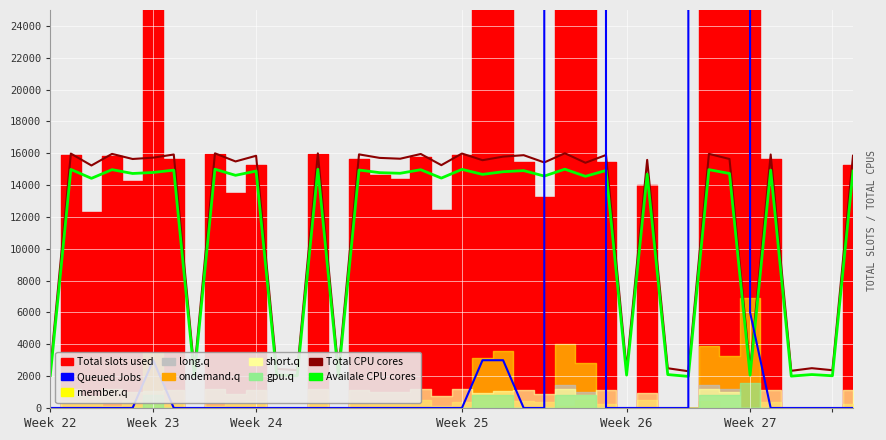

What is the sum of all Total CPU cores values?

469952.1